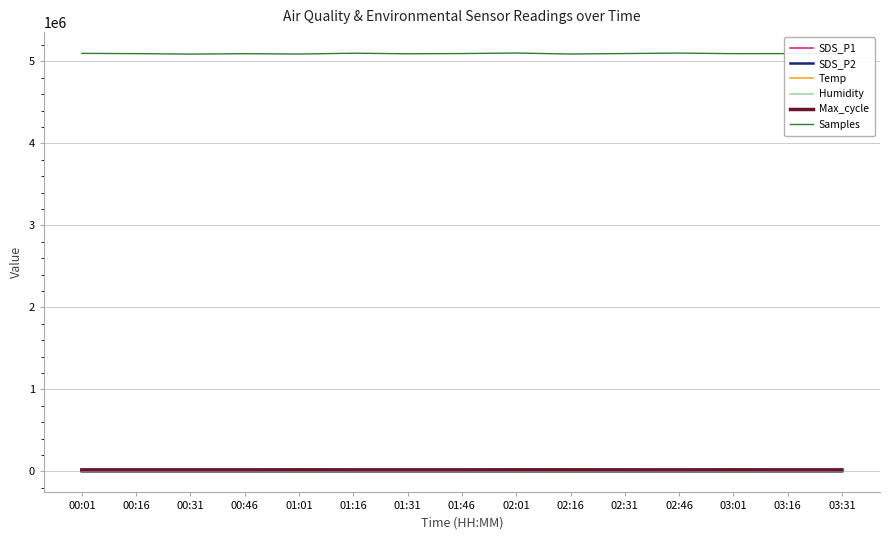

Which series has the widest spread of values?

Samples